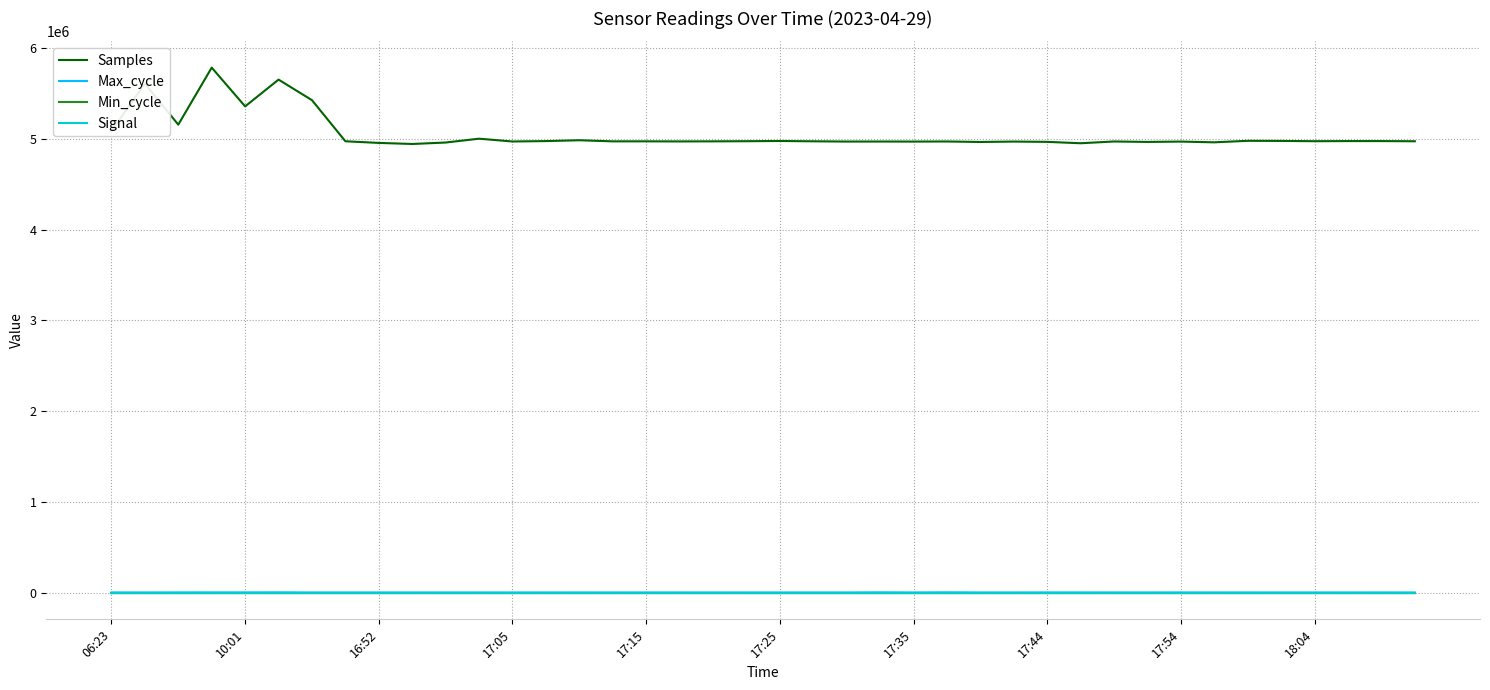

Which series has the widest spread of values?

Samples